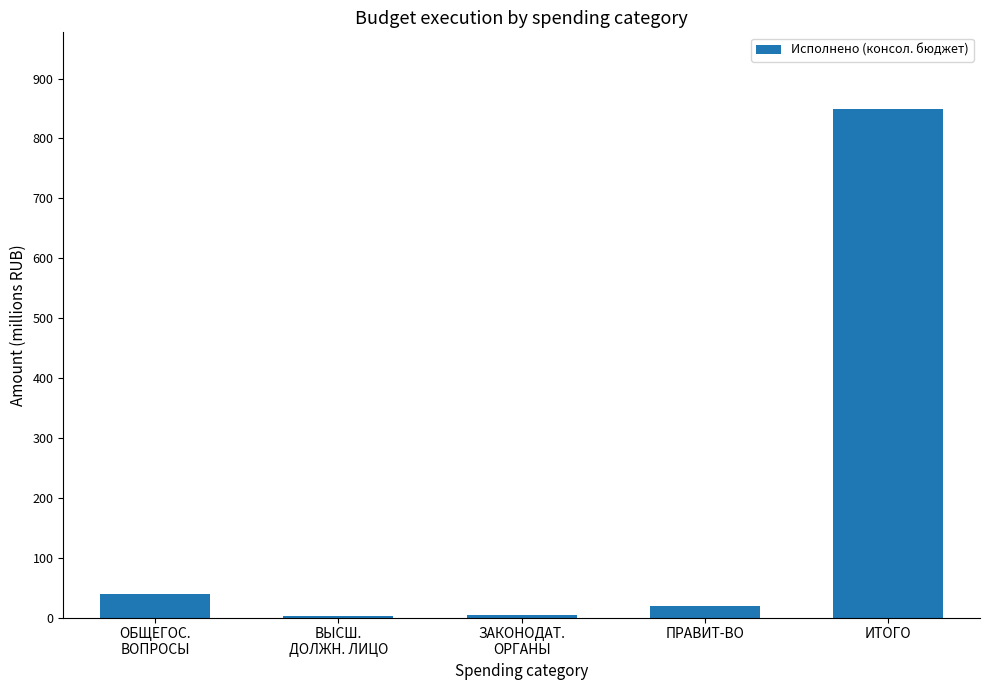

What is the difference between the values at ПРАВИТ-ВО and ЗАКОНОДАТ.
ОРГАНЫ?

15434443.5